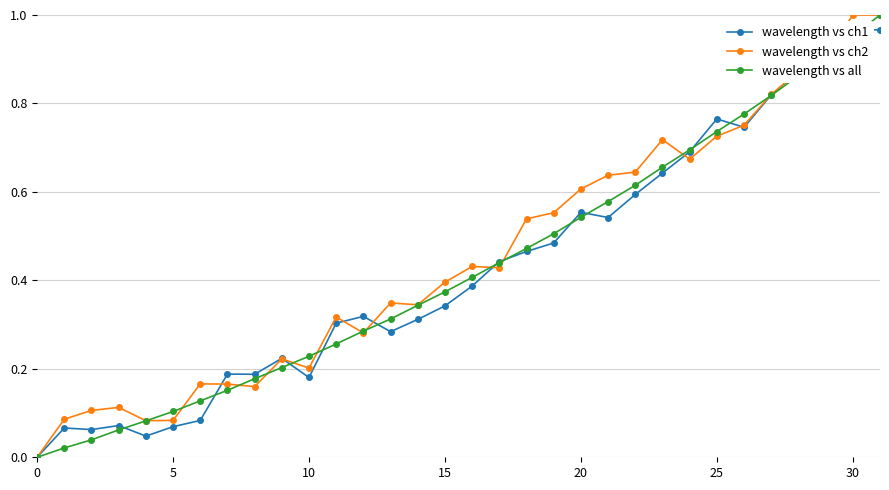

True or false: wavelength vs ch1 has more than 0 points higher than both neighbors.

True